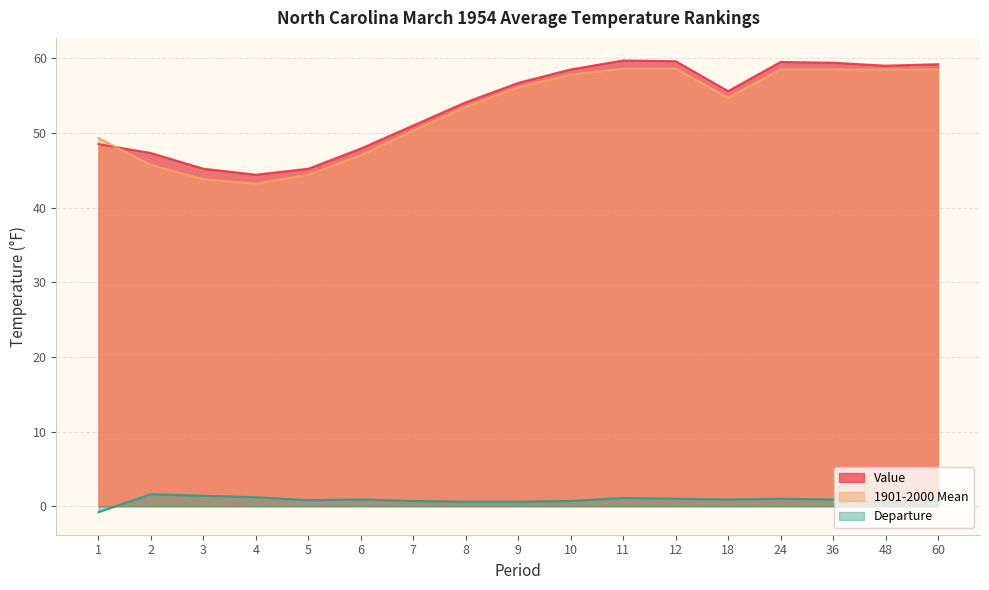

How many values in Departure are below zero?

1